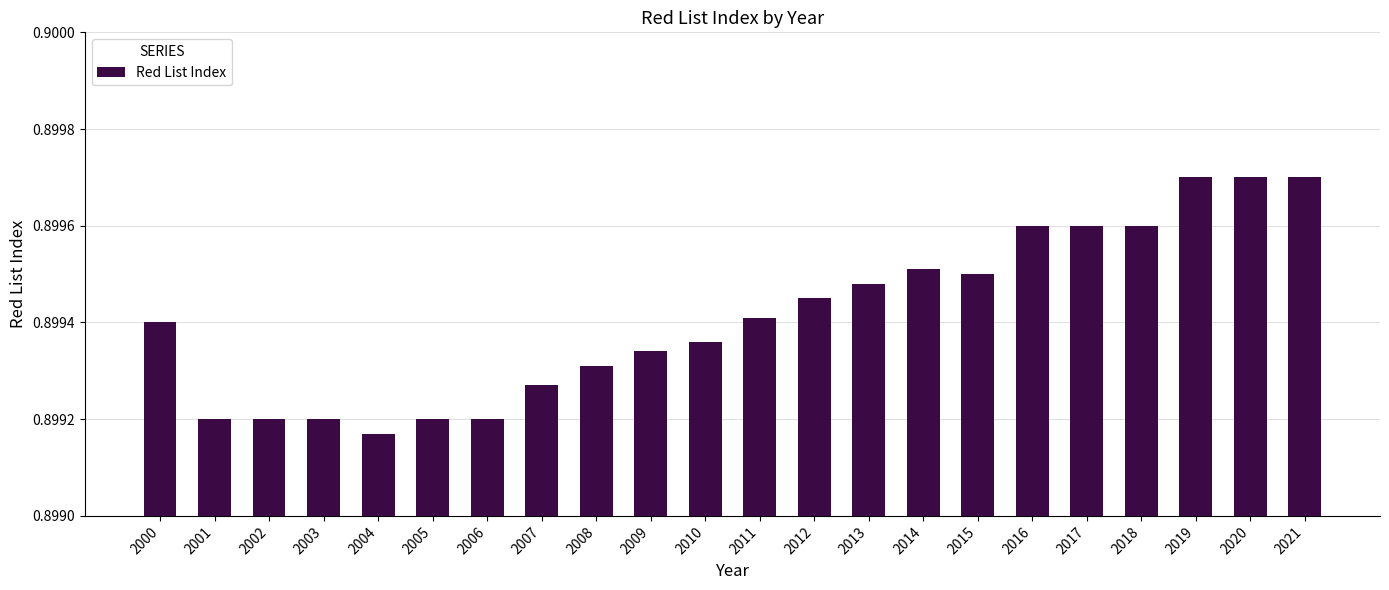

What is the sum of the values at 2002 and 2021?

1.8